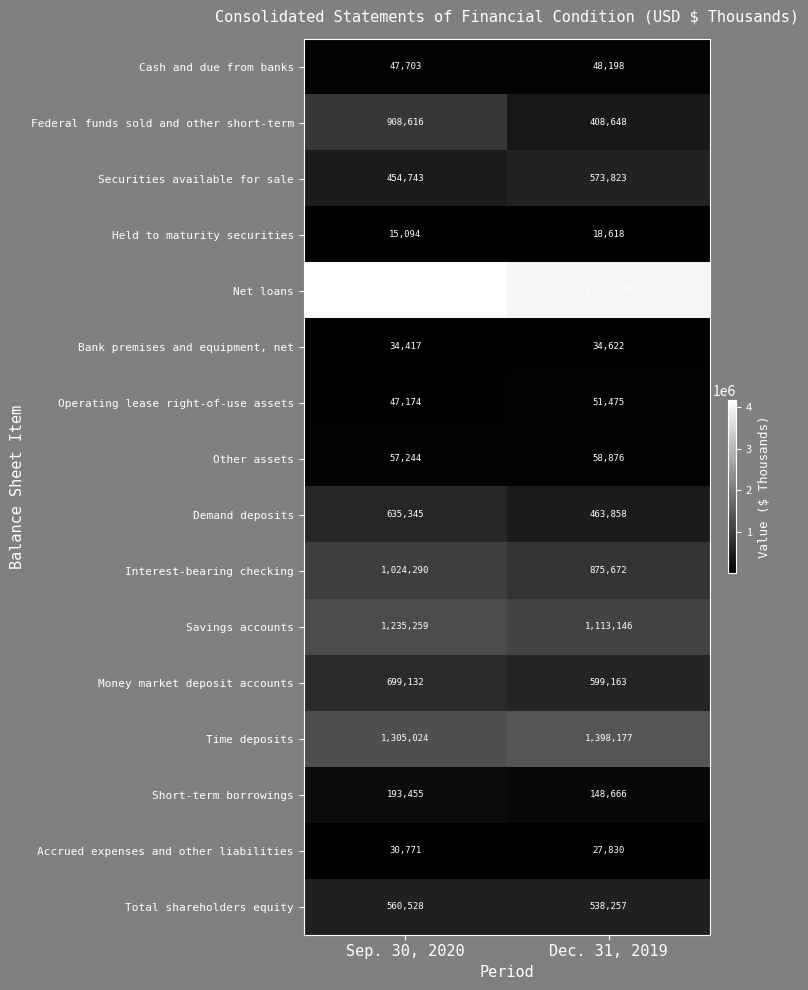

Is it true that Total shareholders equity equals 538257 at Dec. 31, 2019?

True